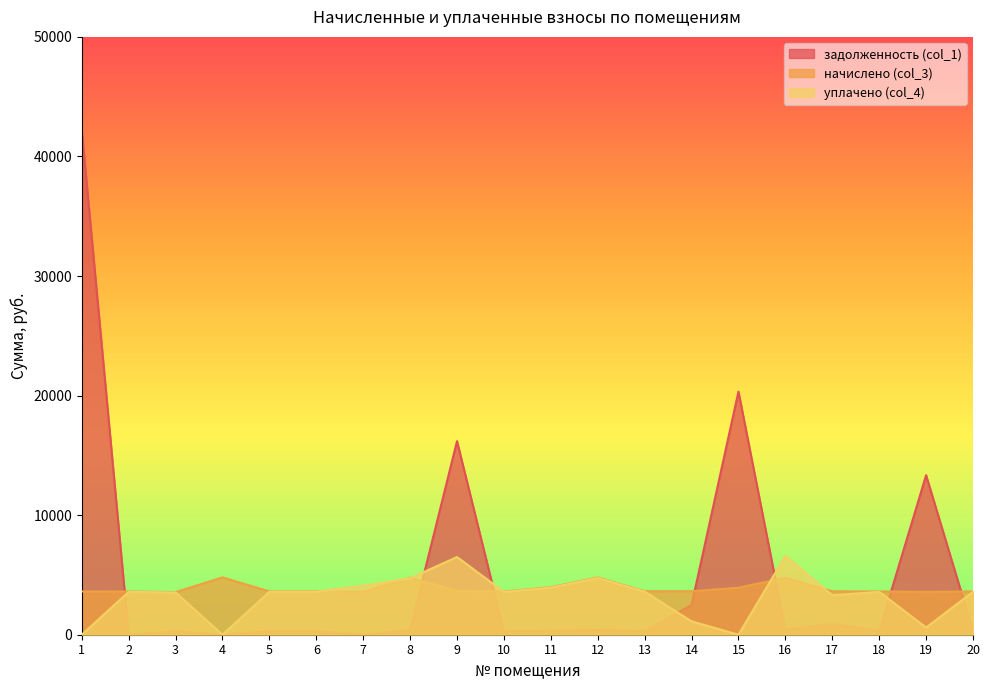

How many intersections are there between задолженность (col_1) and уплачено (col_4)?

7